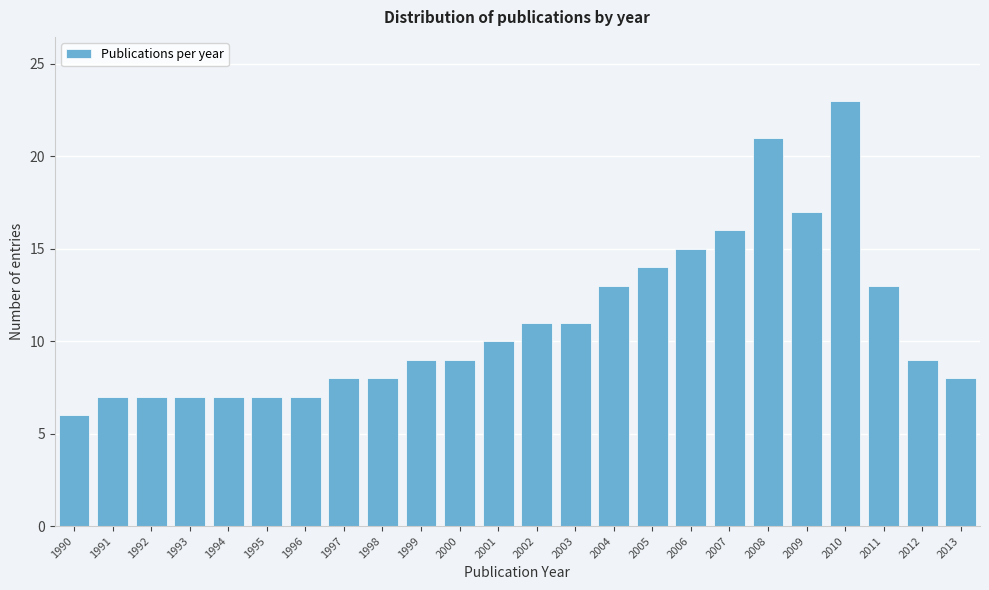

Reading left to right, what are all the values shown in this chart?

1990=6	1991=7	1992=7	1993=7	1994=7	1995=7	1996=7	1997=8	1998=8	1999=9	2000=9	2001=10	2002=11	2003=11	2004=13	2005=14	2006=15	2007=16	2008=21	2009=17	2010=23	2011=13	2012=9	2013=8